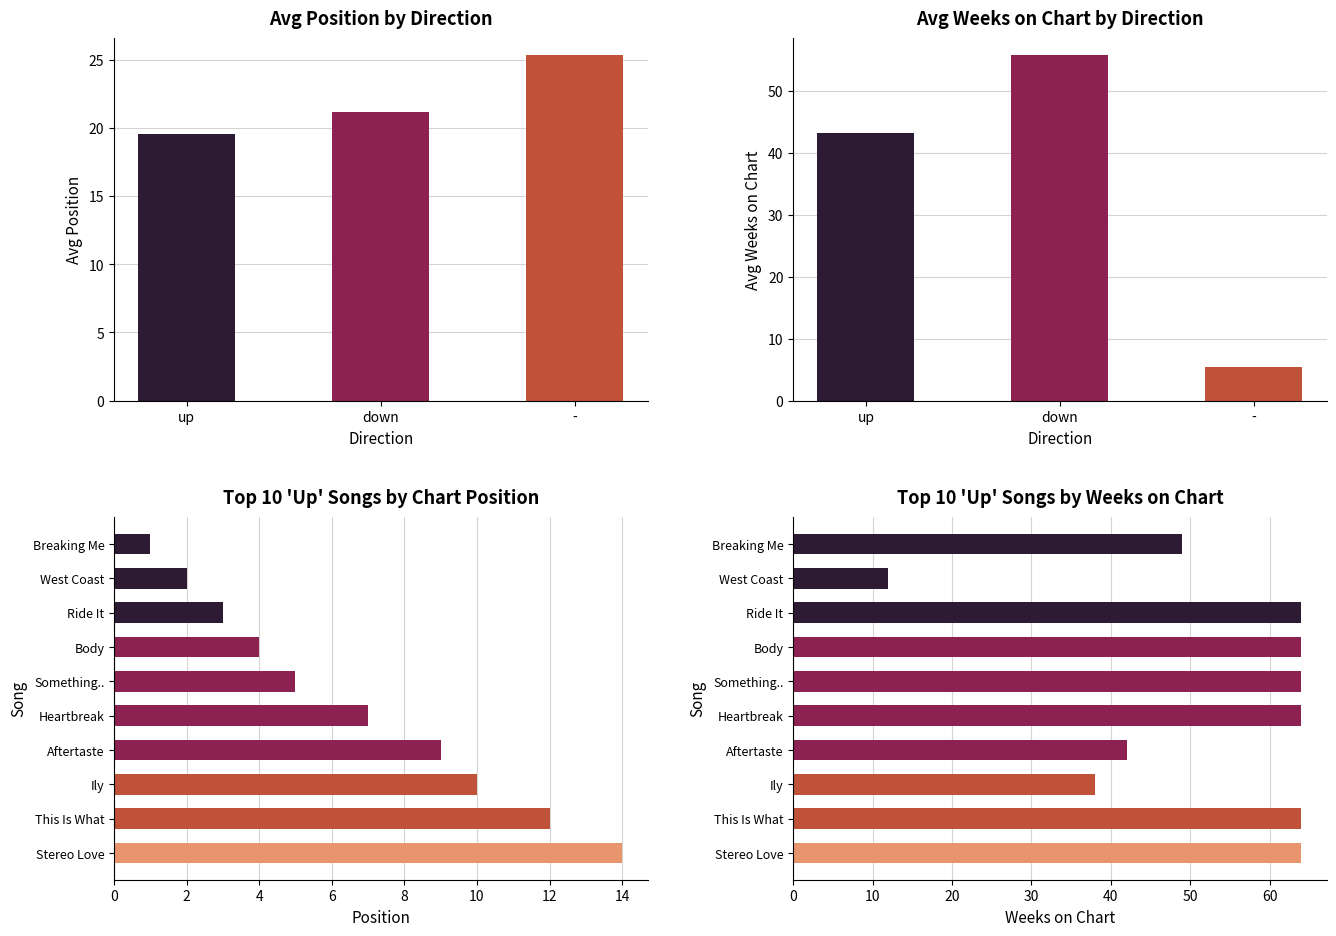

How many values in the Avg Weeks on Chart series are below 42?

1